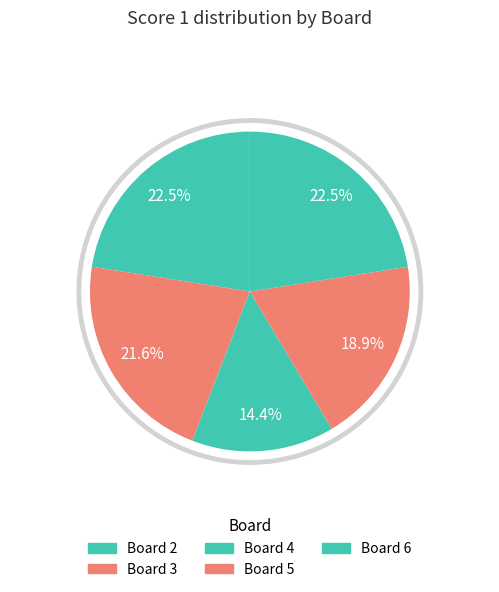

What portion of the pie excludes Board 6?

77.5%